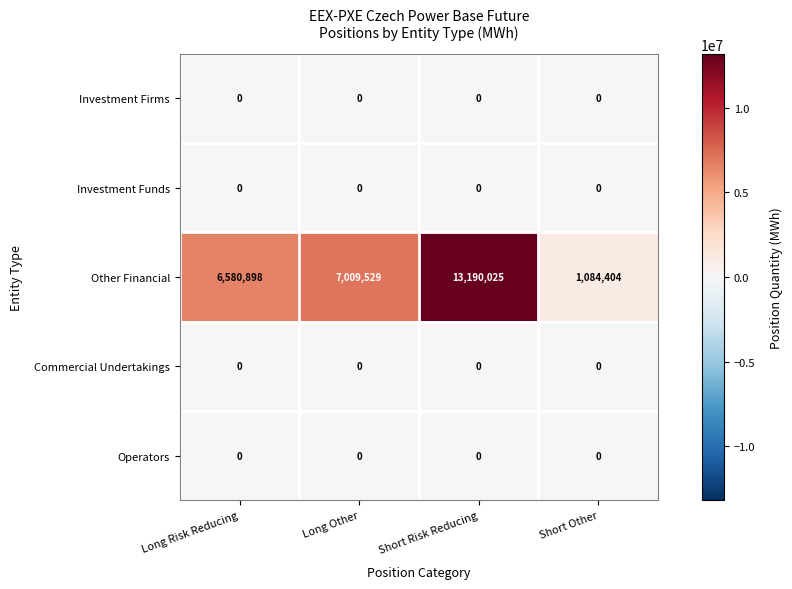

At which label is Other Financial closest to 7137214?

Long Other